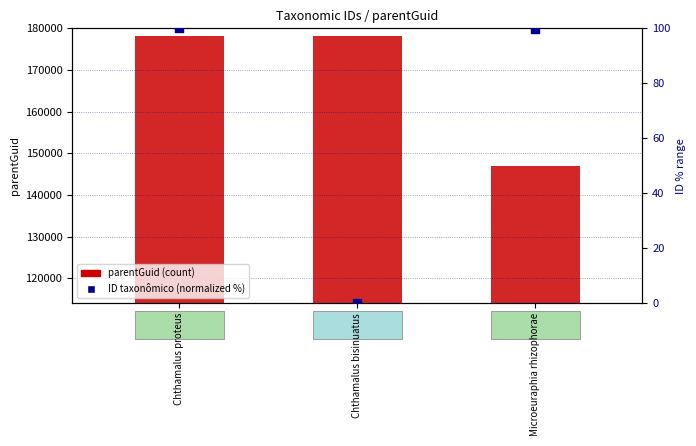

Which series reaches the maximum Y coordinate?

parentGuid